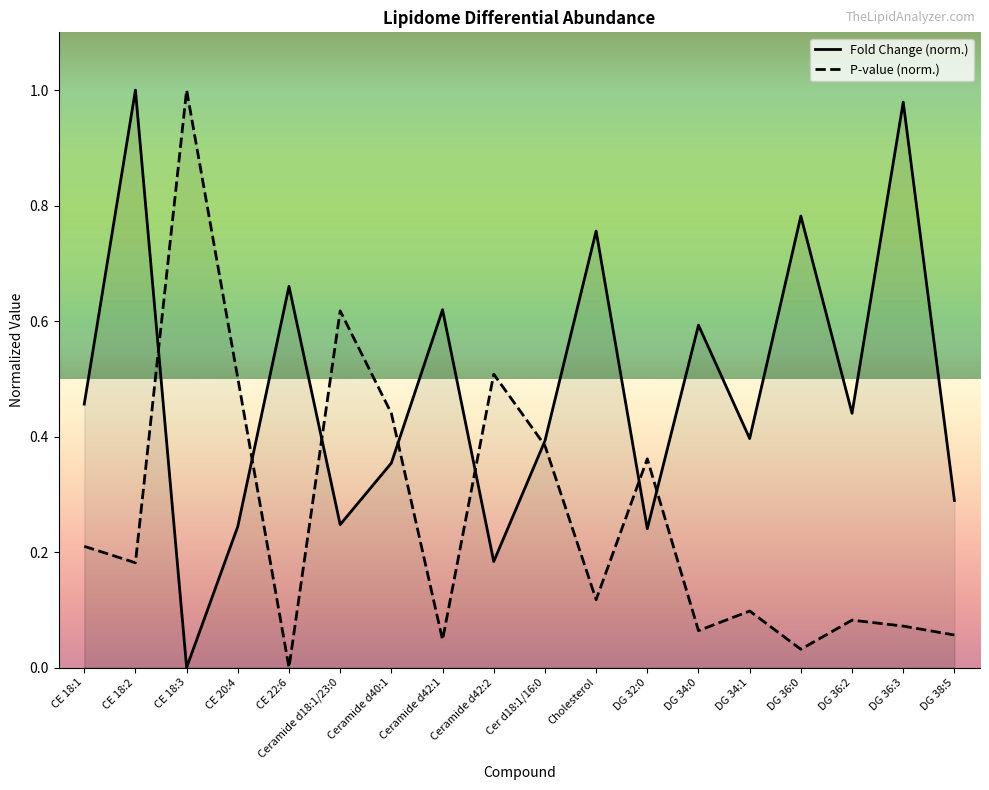

List the labels in order of Fold Change (norm.) value, smallest first.

CE 18:3, Ceramide d42:2, DG 32:0, CE 20:4, Ceramide d18:1/23:0, DG 38:5, Ceramide d40:1, Cer d18:1/16:0, DG 34:1, DG 36:2, CE 18:1, DG 34:0, Ceramide d42:1, CE 22:6, Cholesterol, DG 36:0, DG 36:3, CE 18:2